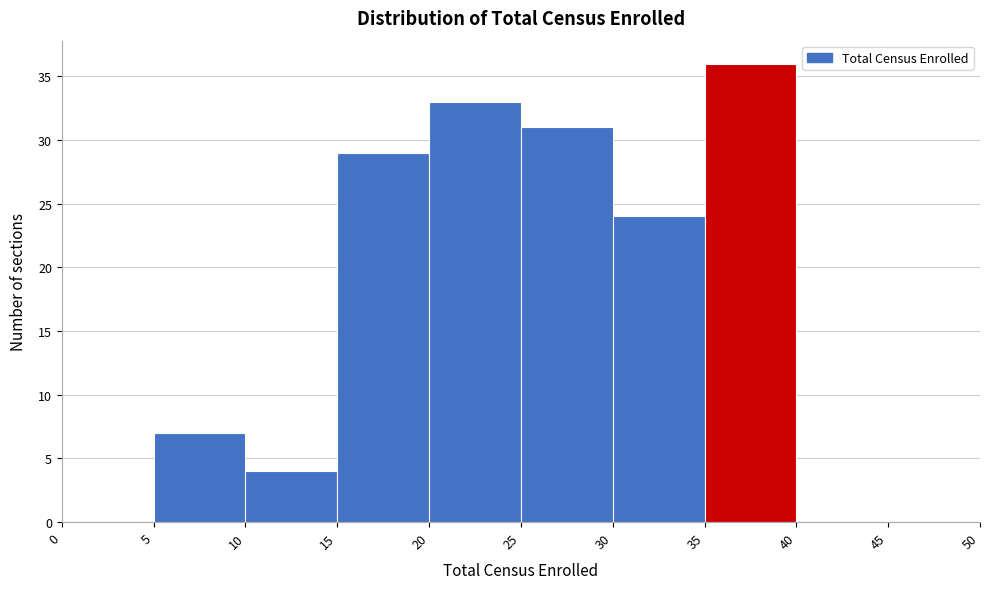

Reading left to right, transcribe this chart: for each bar, give the range it covers on the x-axis and its height. The values are not printed on the chart, so give them approximately, as read against the axis.

0 to 5: 0
5 to 10: 7
10 to 15: 4
15 to 20: 29
20 to 25: 33
25 to 30: 31
30 to 35: 24
35 to 40: 36
40 to 45: 0
45 to 50: 0